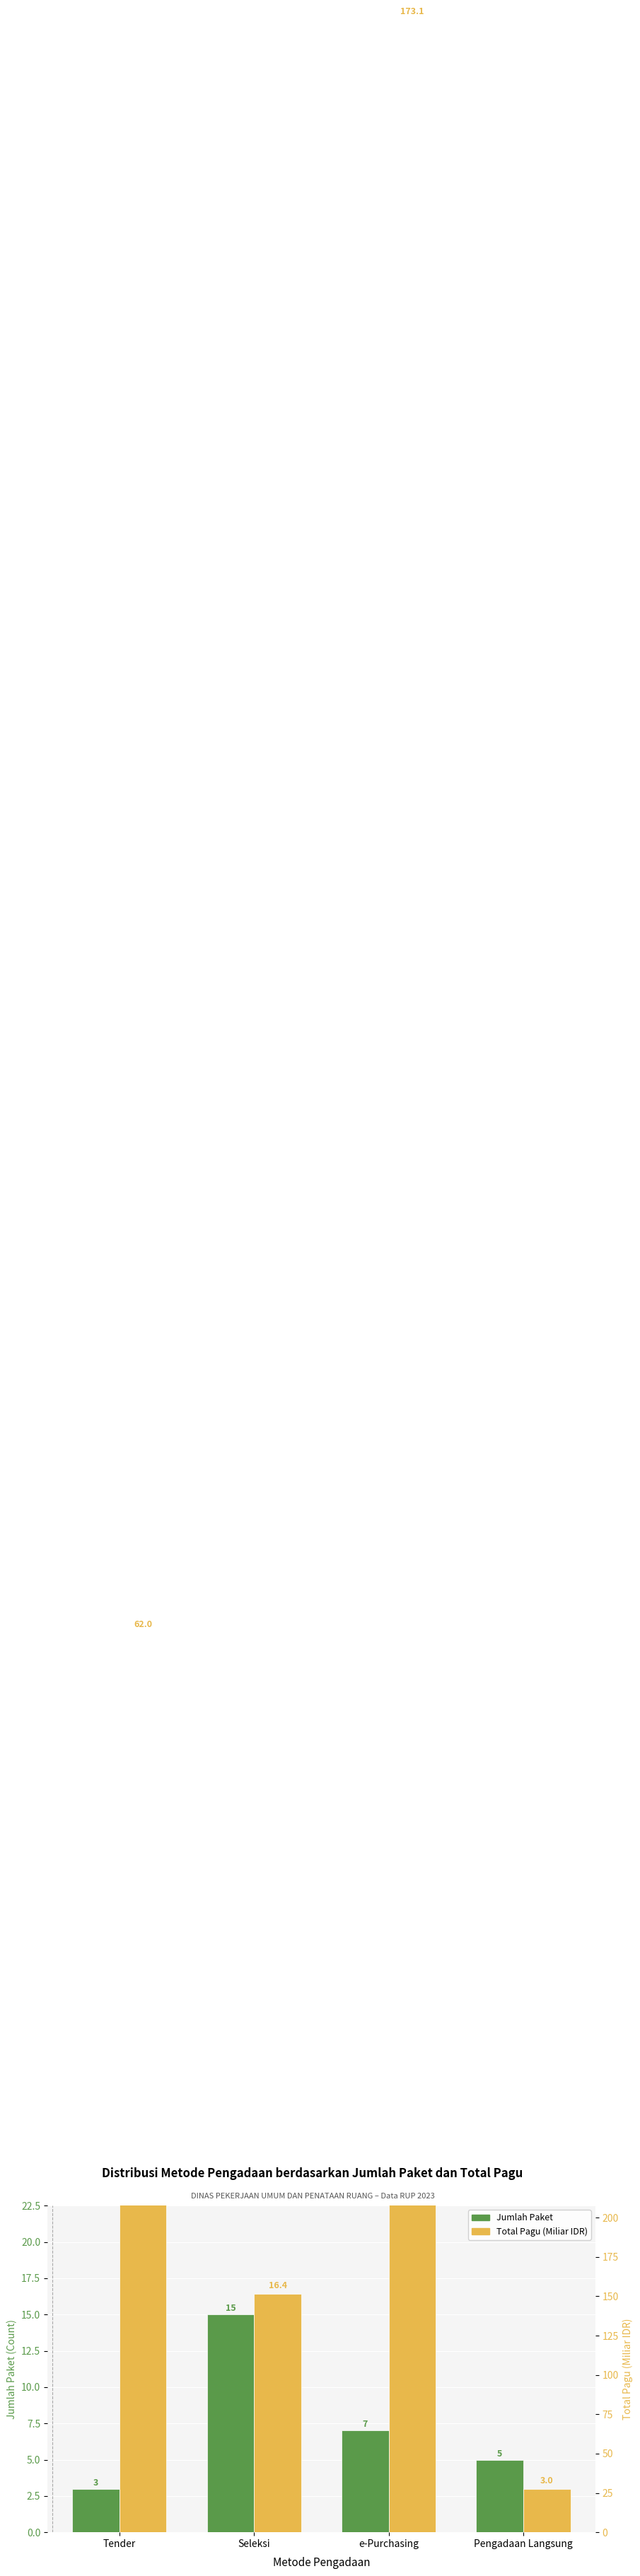

The value of Total Pagu (Miliar IDR) at Seleksi is 16.4. True or false?

True